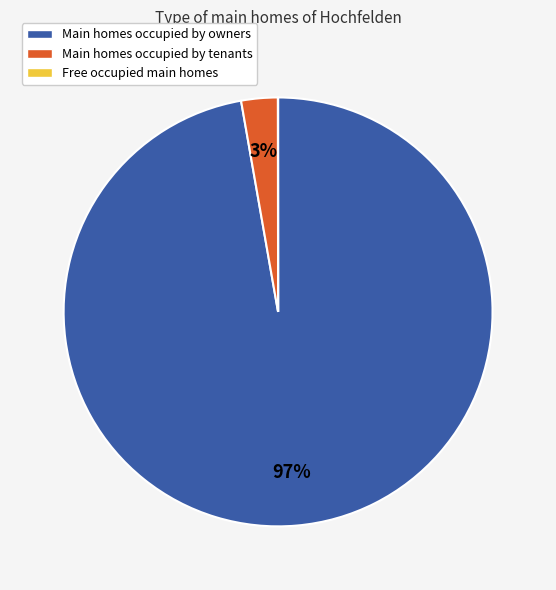

Does any single category account for the majority?

Yes